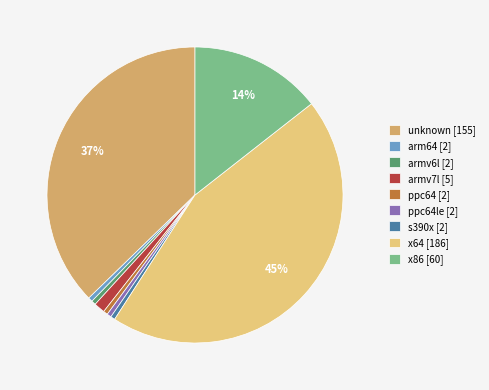

To the nearest percent, what is the average slice percentage?

11%